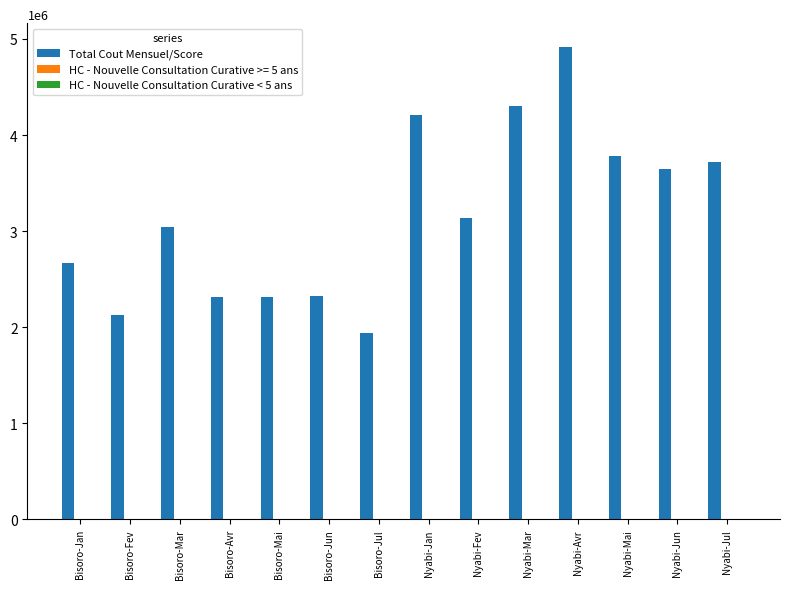

At which category is the sum across all series the highest?

Nyabi-Avr